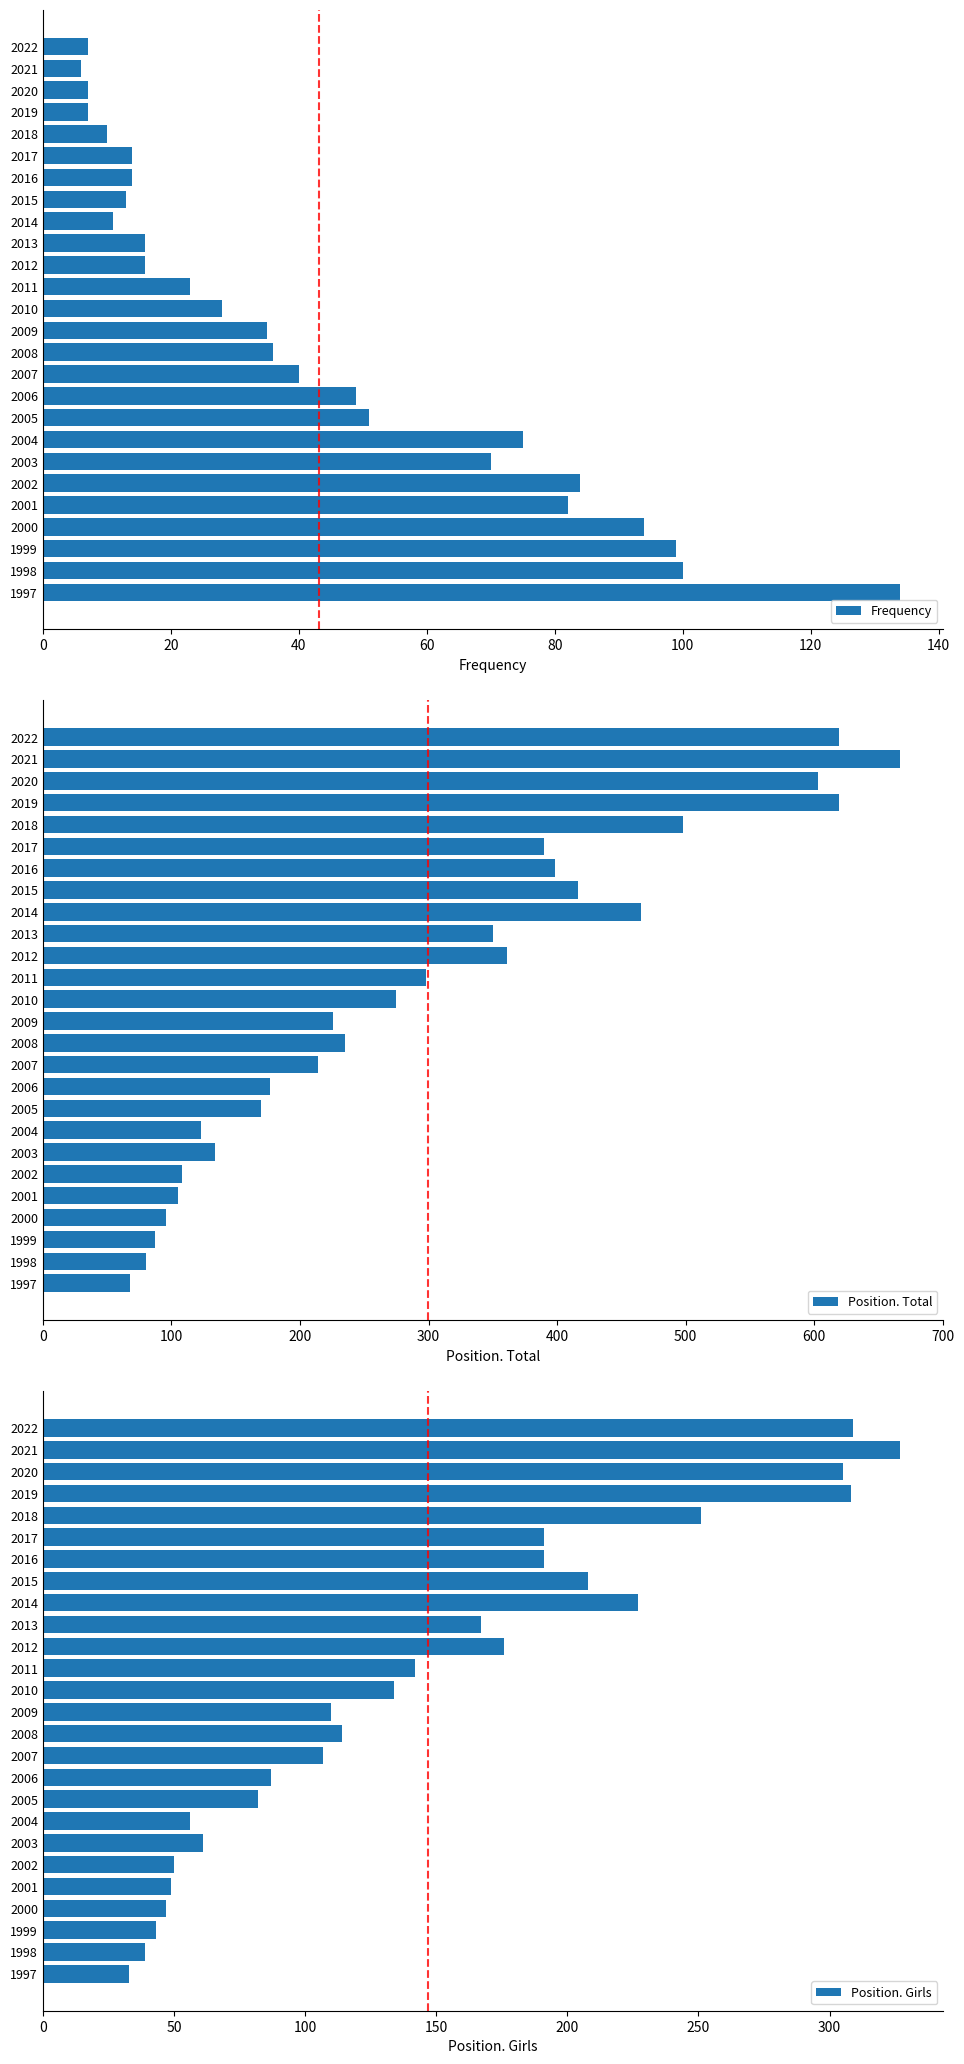

How many bars are there in each group?

3